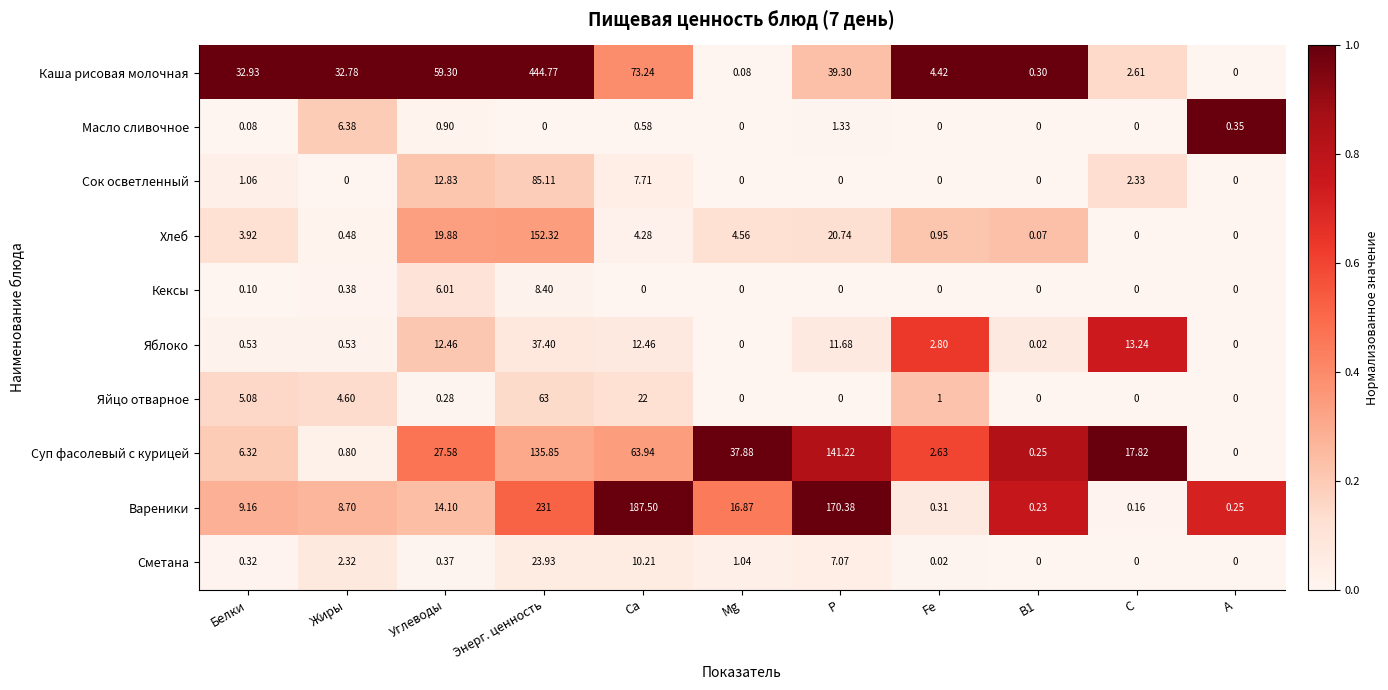

Which series has the largest total across all categories?

Каша рисовая молочная